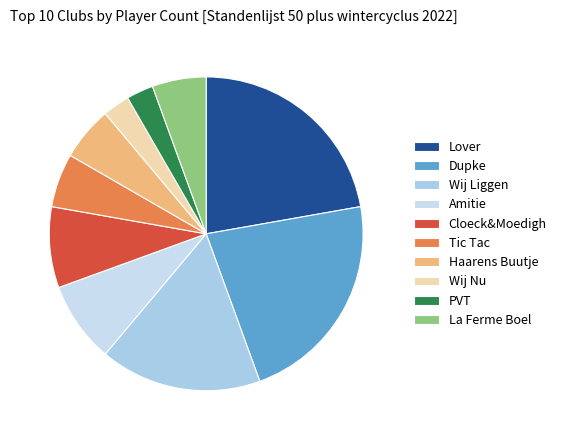

Does any single category account for the majority?

No